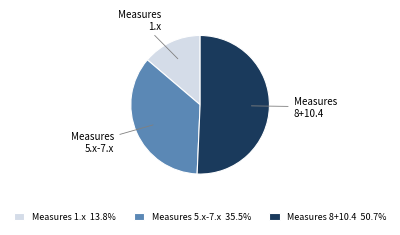

How many segments does this pie chart have?

3